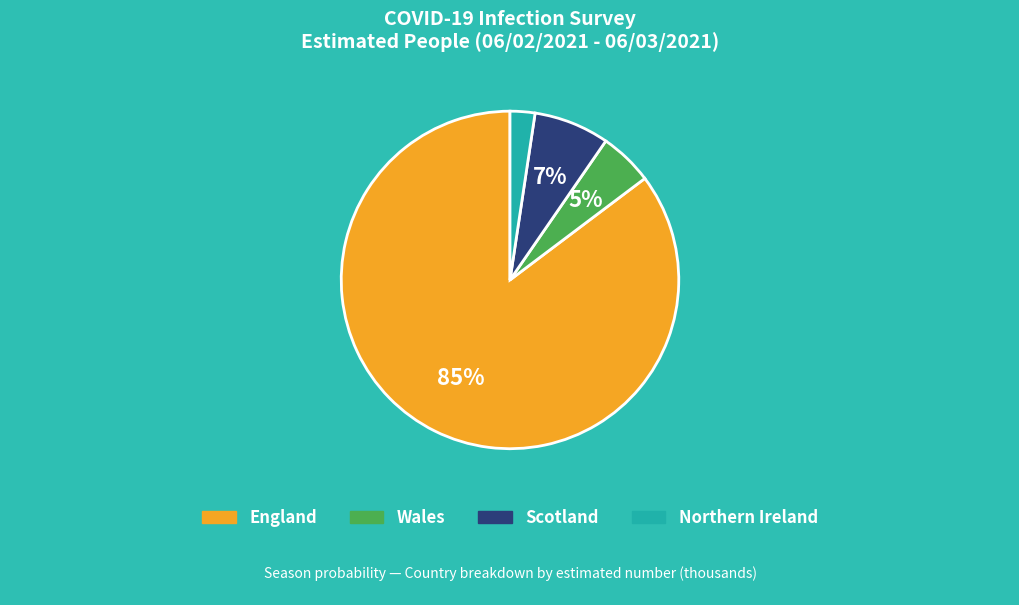

Does any single category account for the majority?

Yes